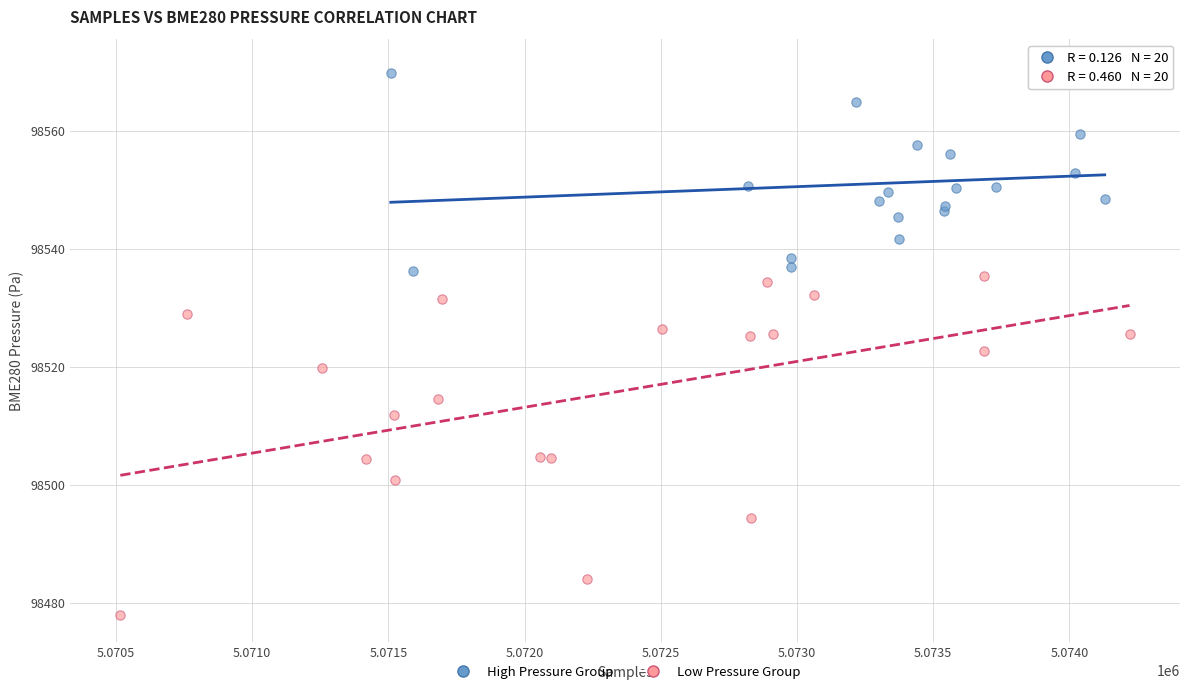

Which series reaches the maximum Y coordinate?

High Pressure Group